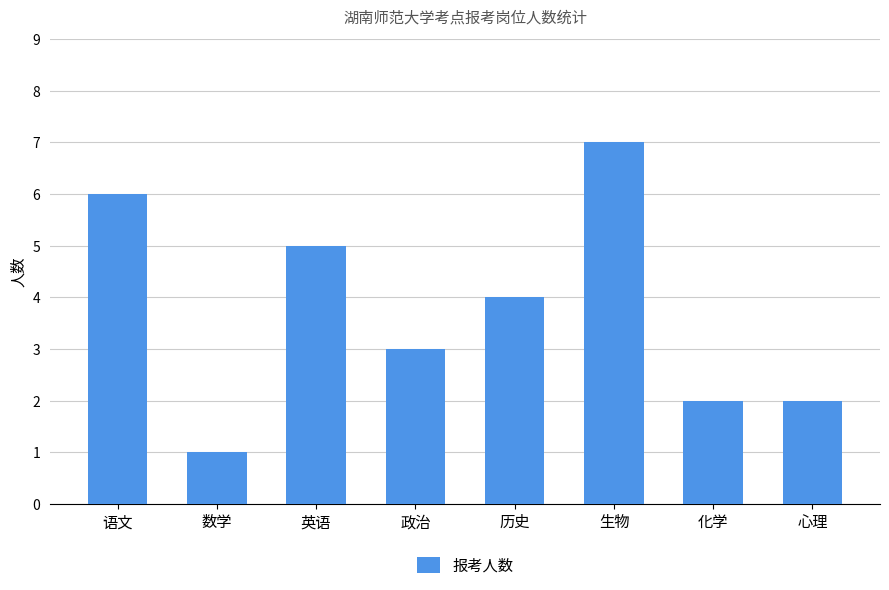

How many values are below 4?

4